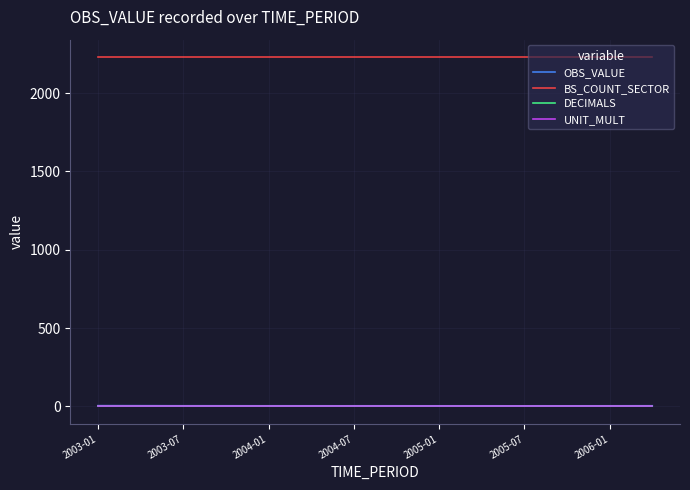

Which series has the largest total across all categories?

BS_COUNT_SECTOR